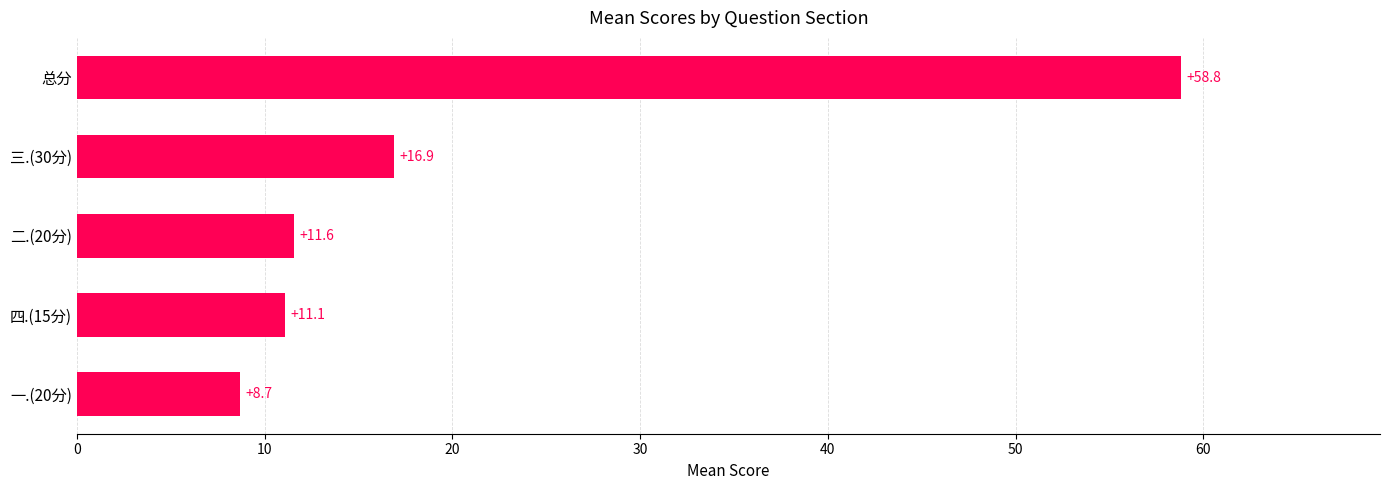

What is the change in value from 一.(20分) to 三.(30分)?

+8.2